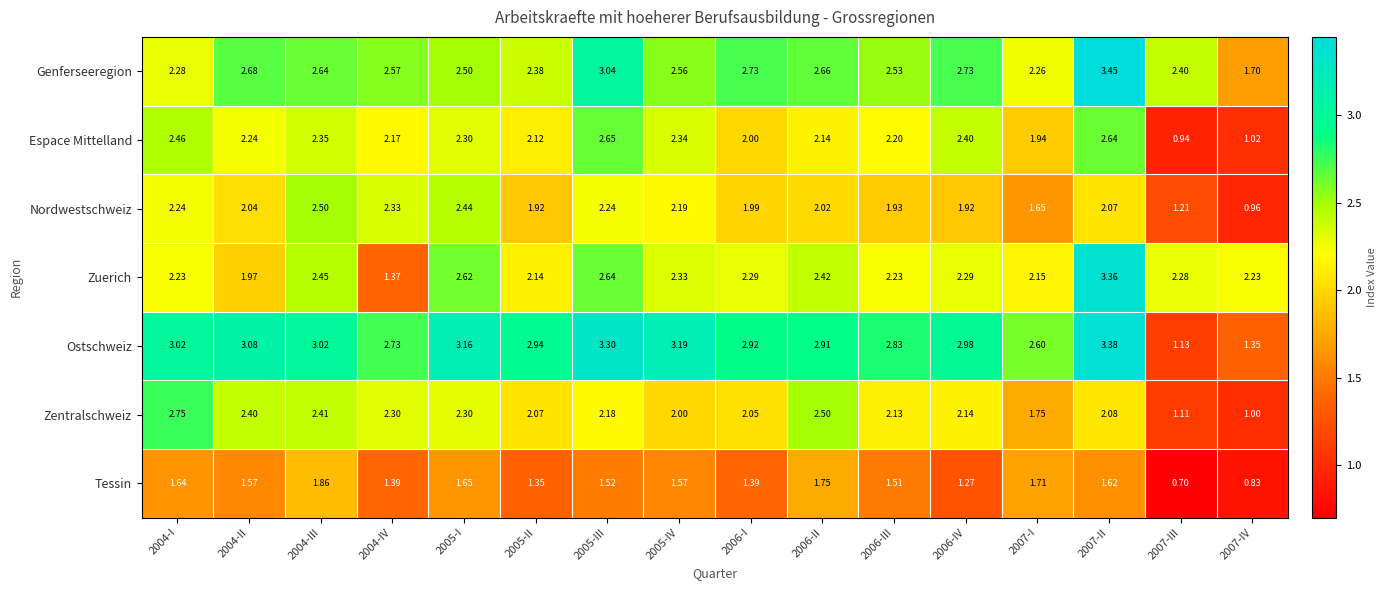

List the series in order of their peak value, lowest first.

Tessin, Nordwestschweiz, Espace Mittelland, Zentralschweiz, Zuerich, Ostschweiz, Genferseeregion